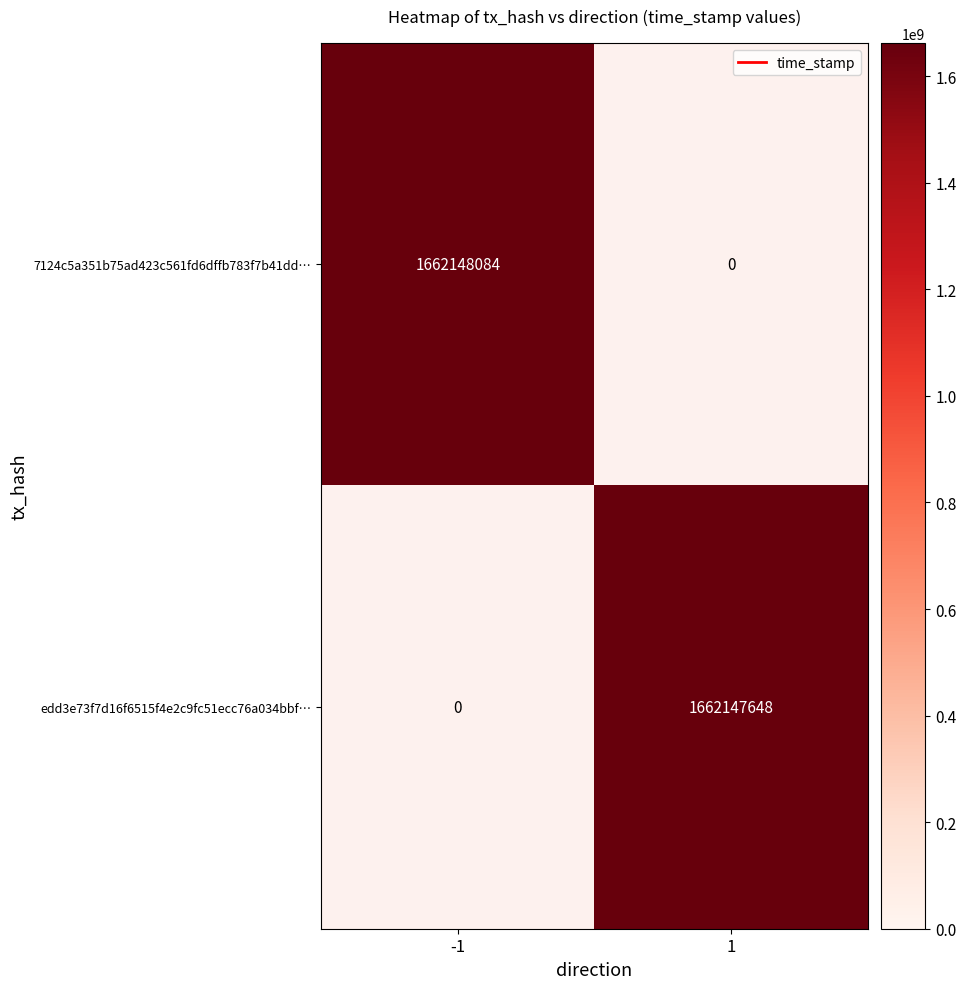

Which series has the largest range (max minus min)?

7124c5a351b75ad423c561fd6dffb783f7b41dd…